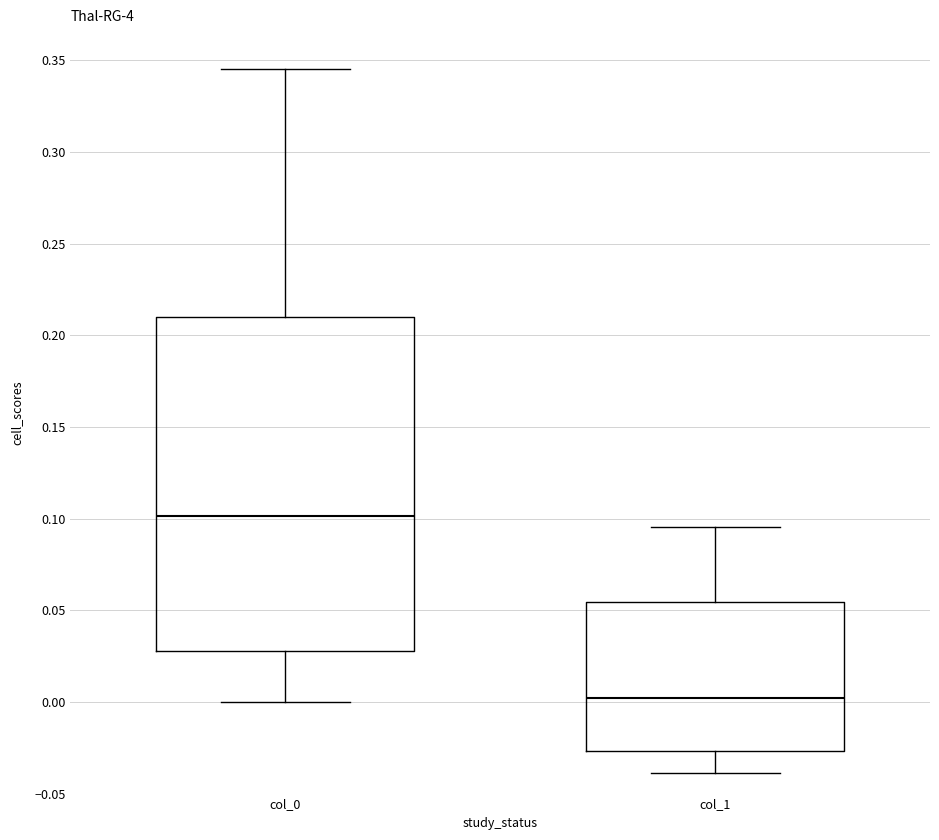

Which box's median line is the lowest?

col_1